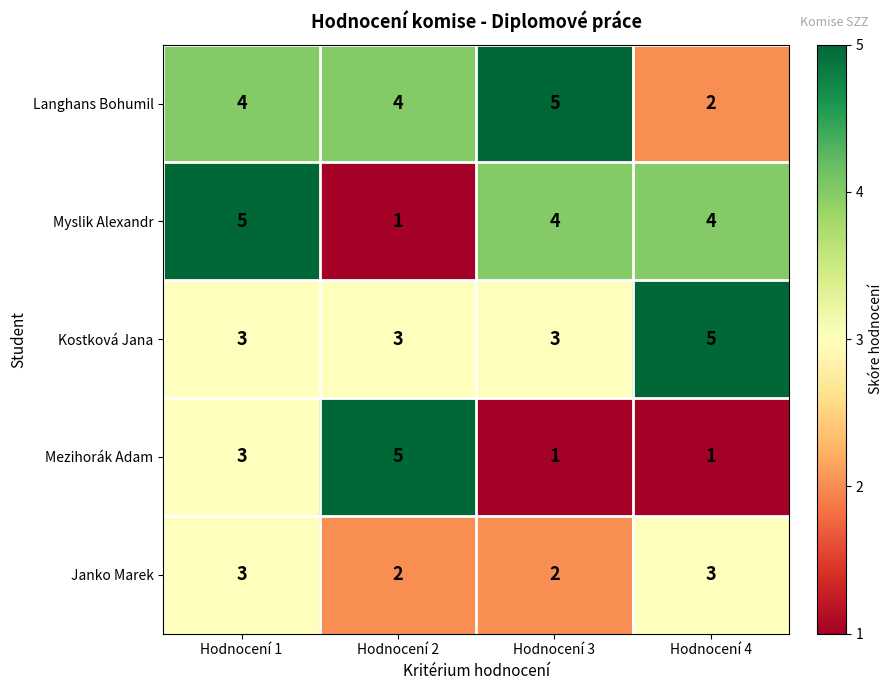

At Hodnocení 2, list the series in order from smallest to largest.

Myslik Alexandr, Janko Marek, Kostková Jana, Langhans Bohumil, Mezihorák Adam